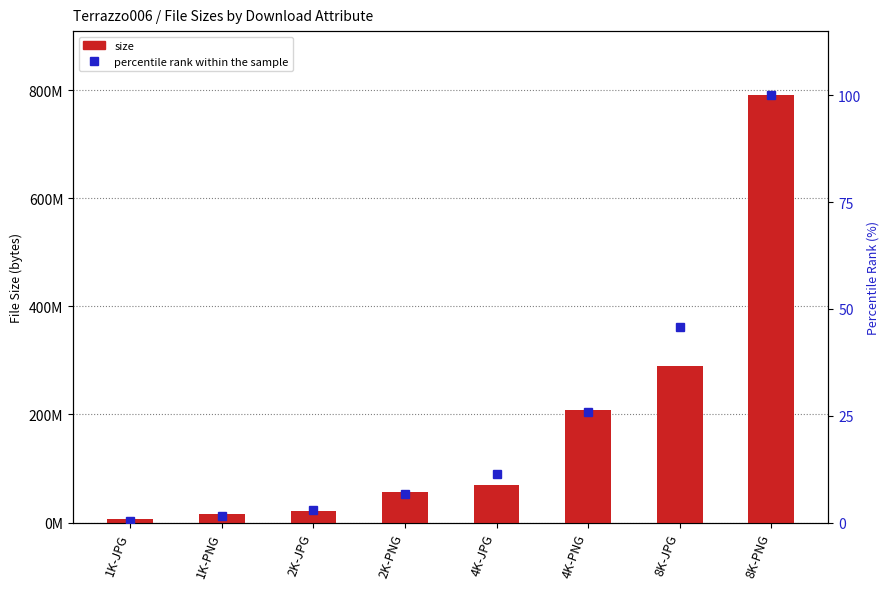

True or false: size has a value of 290552147.0 at 8K-JPG.

True